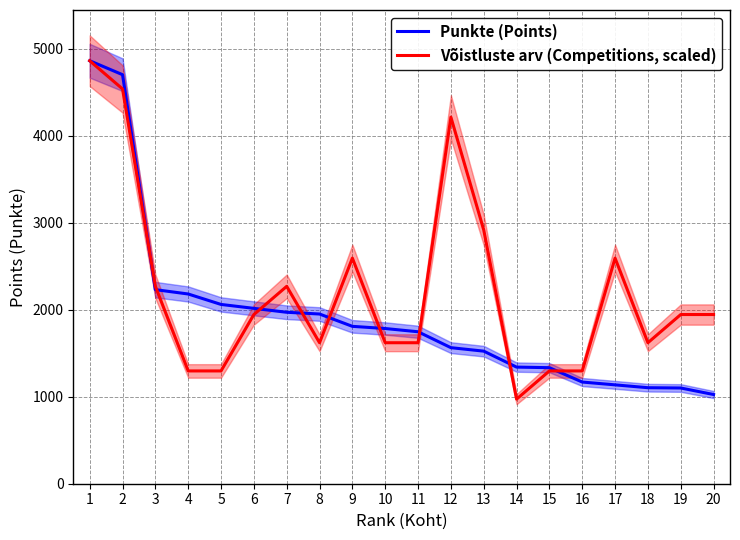

At which category is the sum across all series the highest?

1